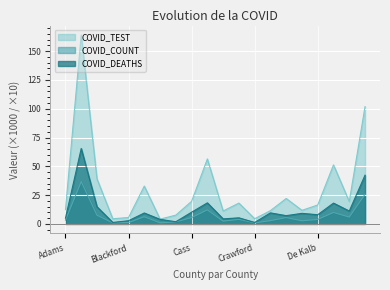

Count the number of data series in this chart.

3